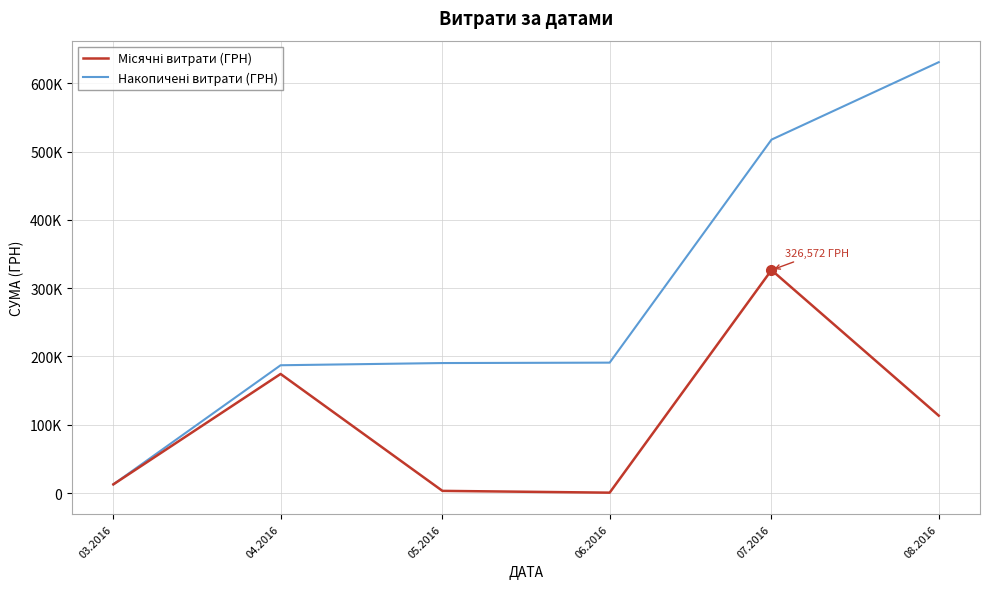

Does the chart have visible grid lines?

Yes